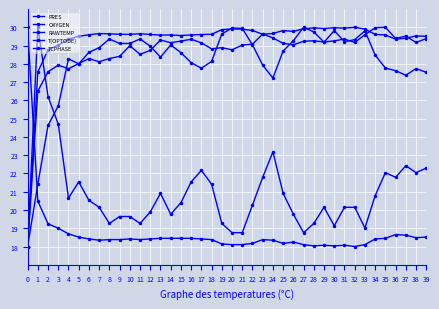

At which label is TCPHASE closest to 24?

3